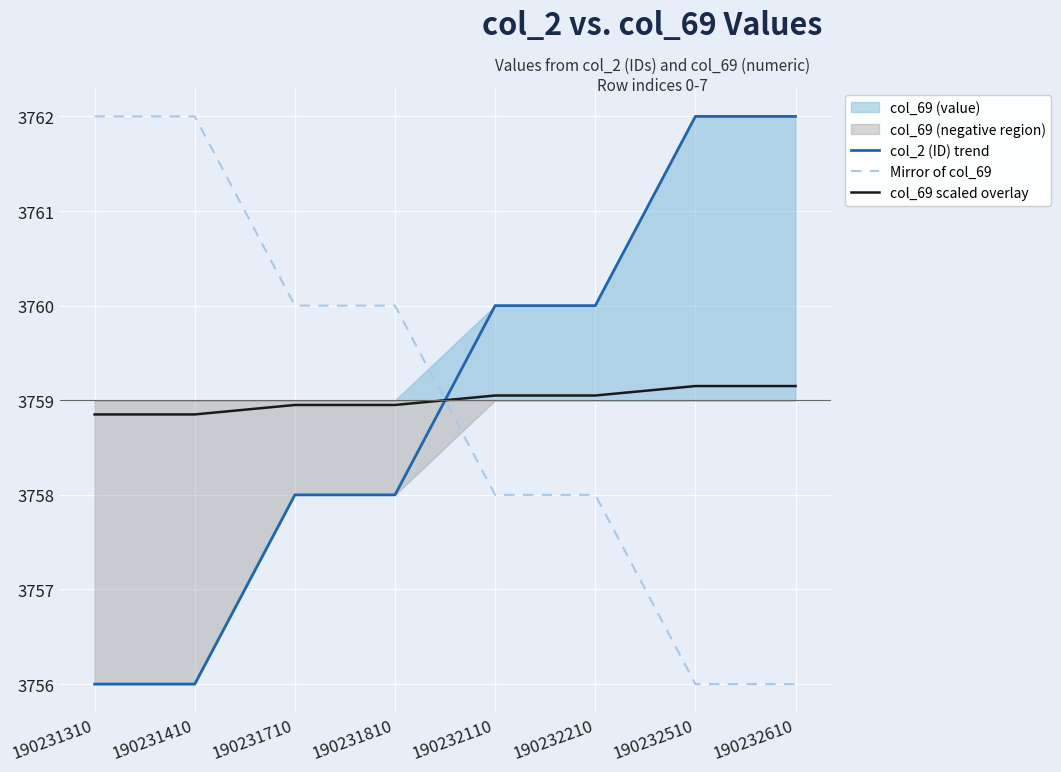

Rank the series at 190232210 from highest to lowest value.

col_2 (ID) trend, col_69 scaled overlay, Mirror of col_69